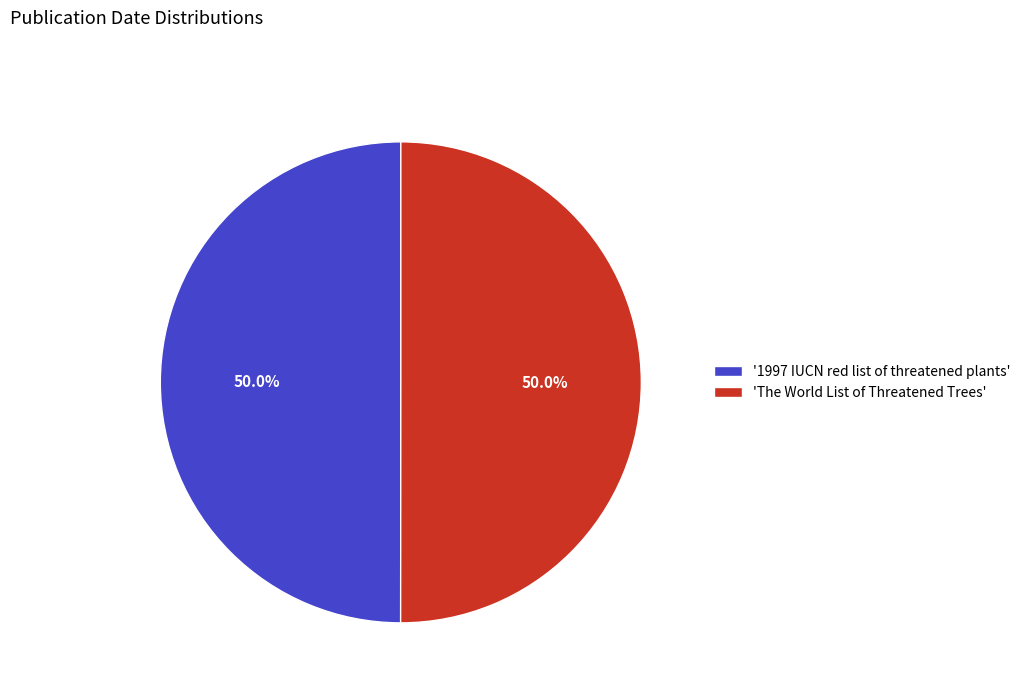

What is the ratio of the value at 'The World List of Threatened Trees' to the value at '1997 IUCN red list of threatened plants'?

1.0